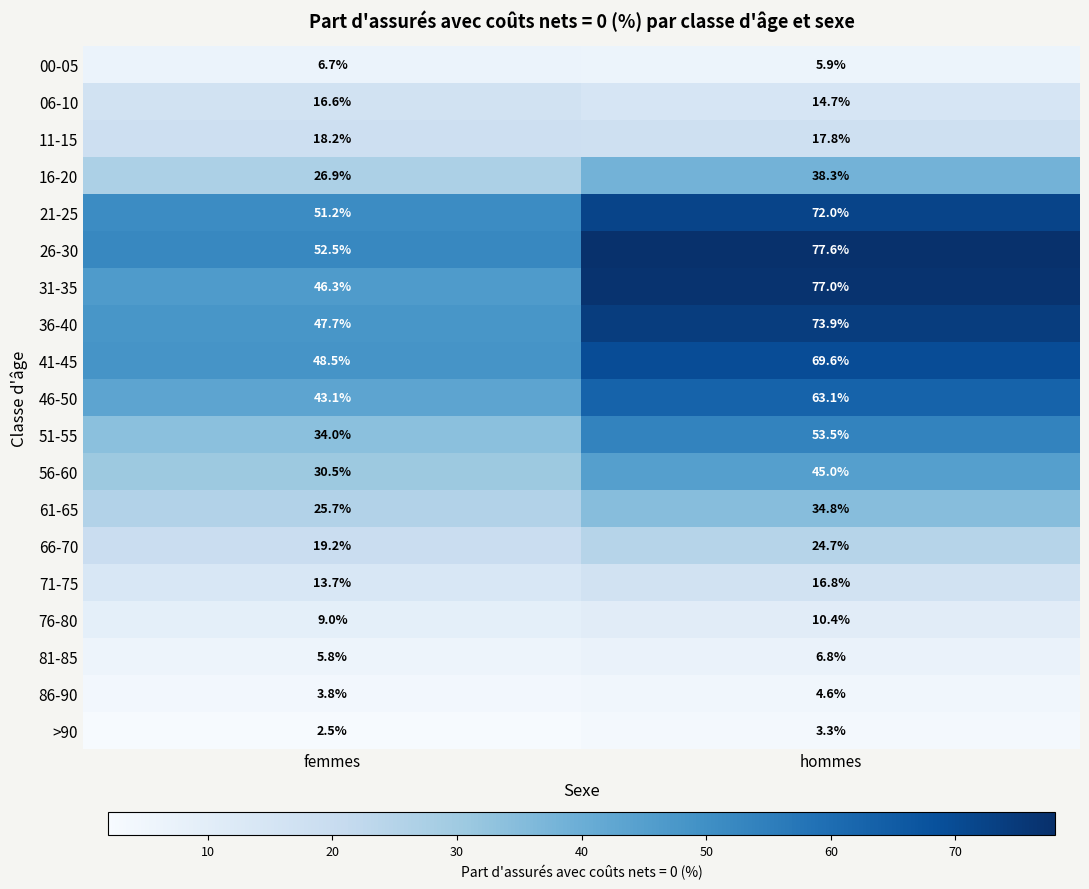

What is the smallest value displayed?

2.5